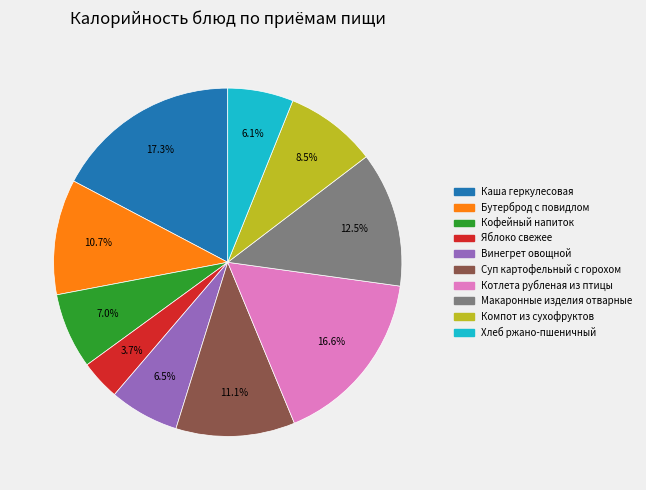

Is Котлета рубленая из птицы the majority of the pie?

No